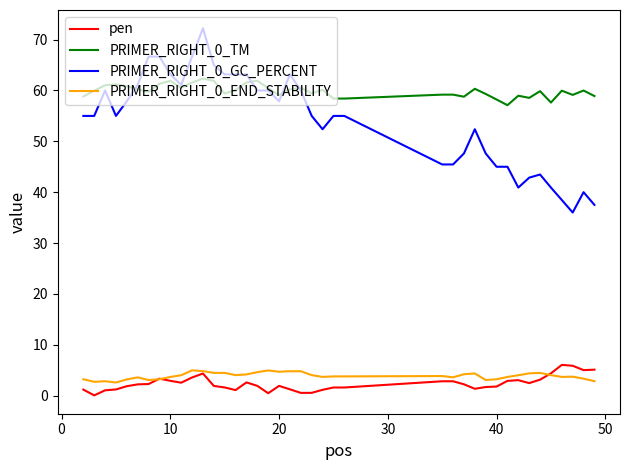

True or false: pen and PRIMER_RIGHT_0_GC_PERCENT cross at least once.

False